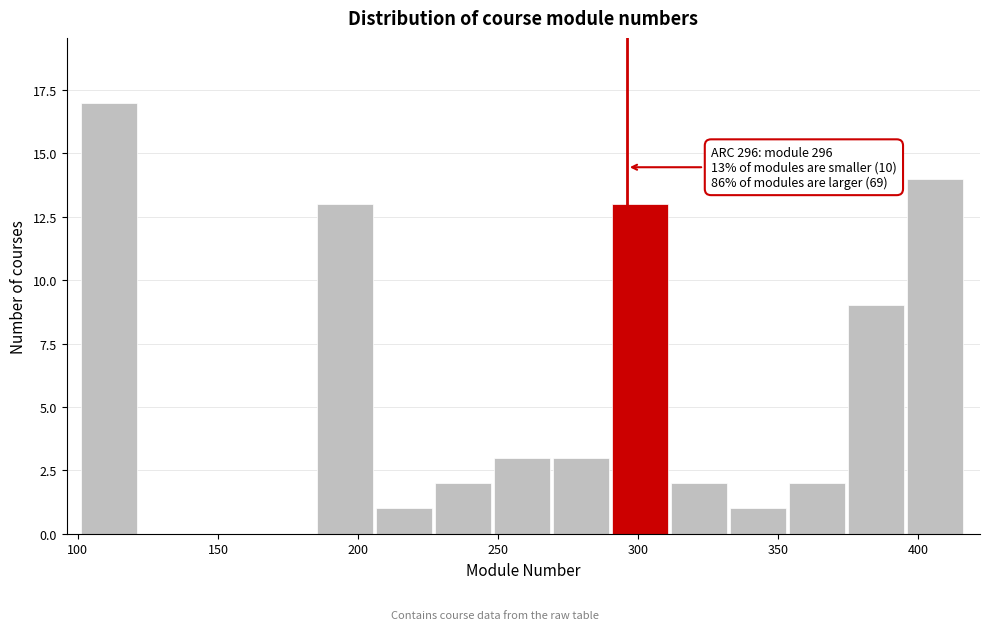

Which range on the x-axis has the tallest bar?

100 to 120